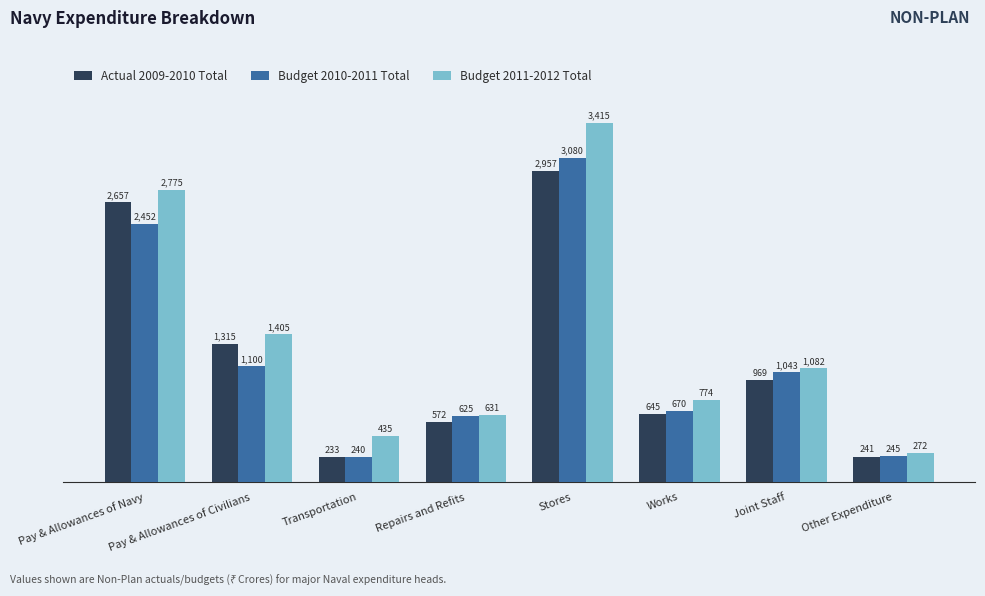

What is the sum of all Actual 2009-2010 Total values?

9587.1